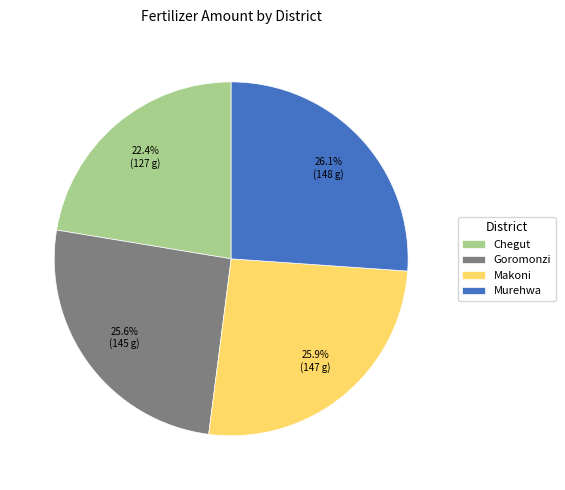

What percentage is the Goromonzi slice, to the nearest percent?

26%